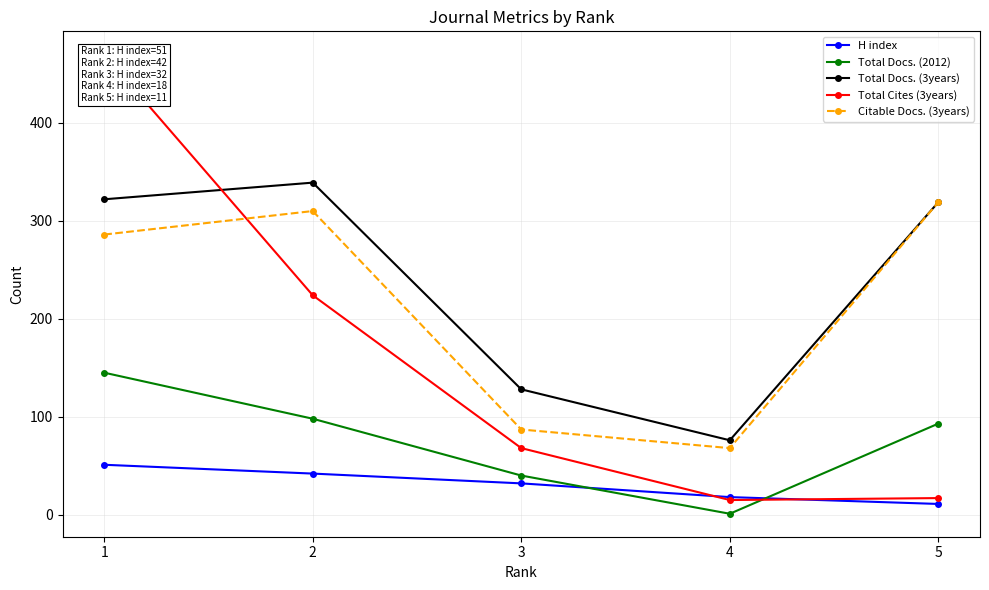

Rank the categories by Total Cites (3years) value from highest to lowest.

1, 2, 3, 5, 4